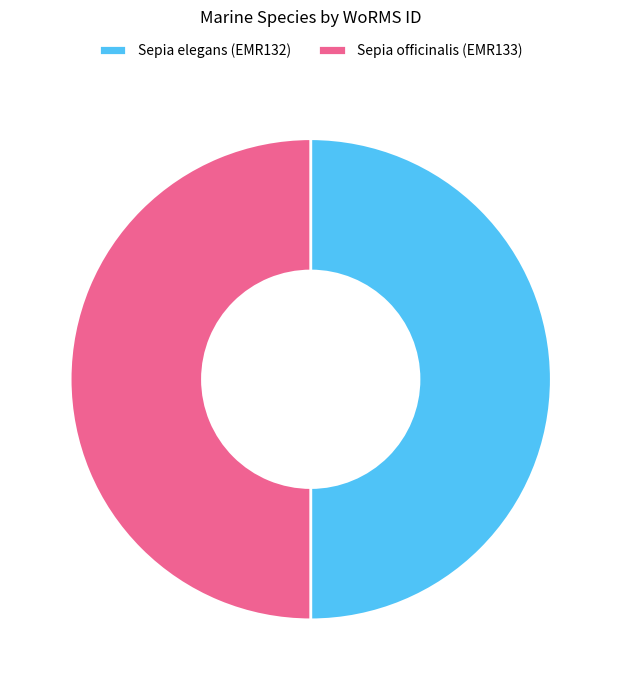

The Sepia officinalis (EMR133) slice represents 50% of the pie. True or false?

True